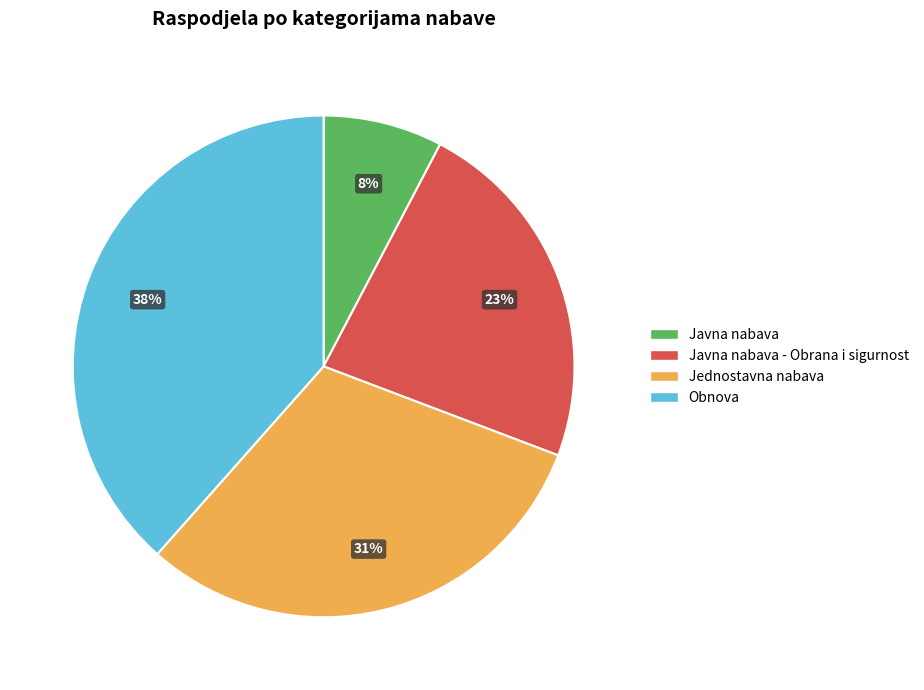

Is there any slice that represents more than half of the pie?

No